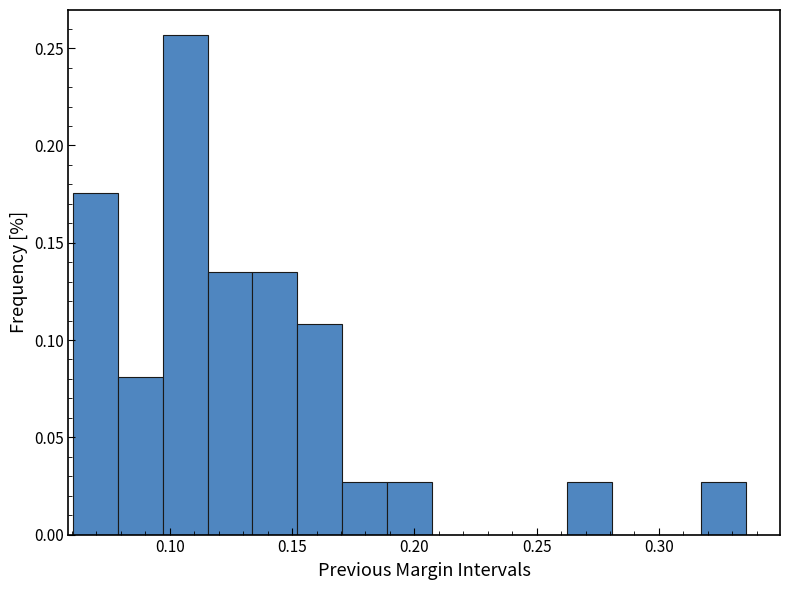

Read against the x-axis, roughly where is the centre of the tallest bar?

0.105